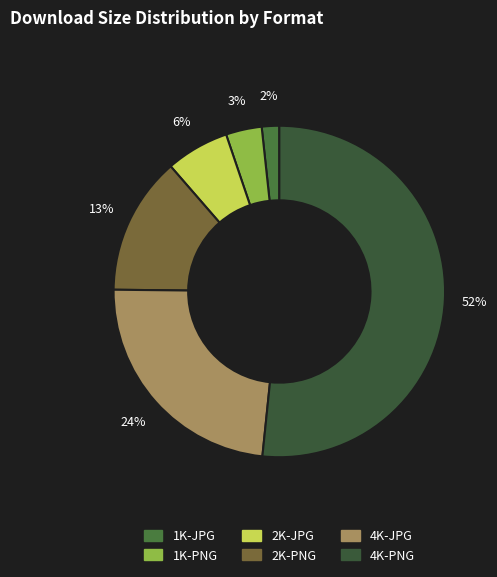

What percentage is the 2K-PNG slice, to the nearest percent?

13%